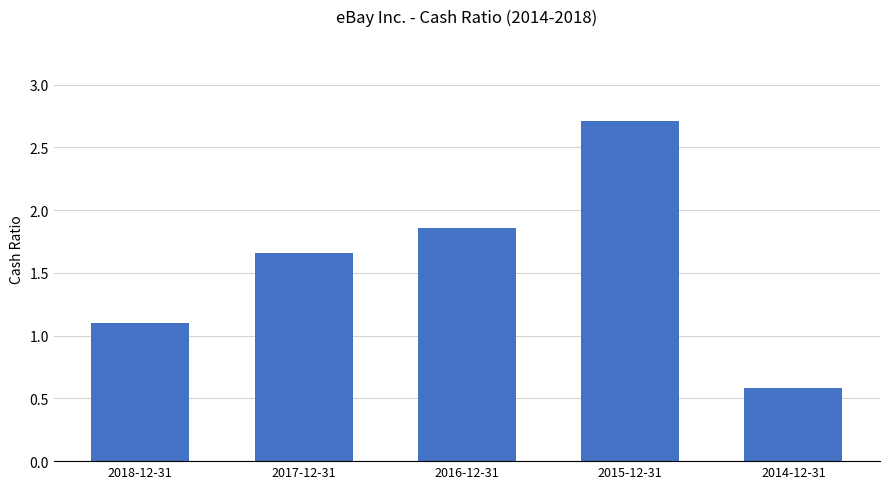

What is the sum of all values?

7.9